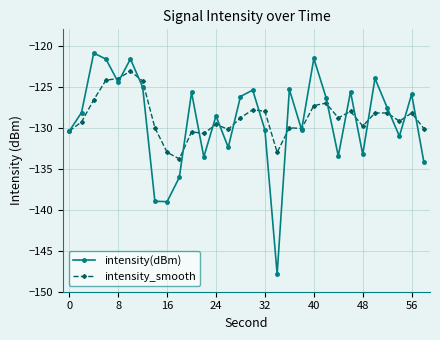

True or false: intensity_smooth has more than 0 points higher than both neighbors.

True